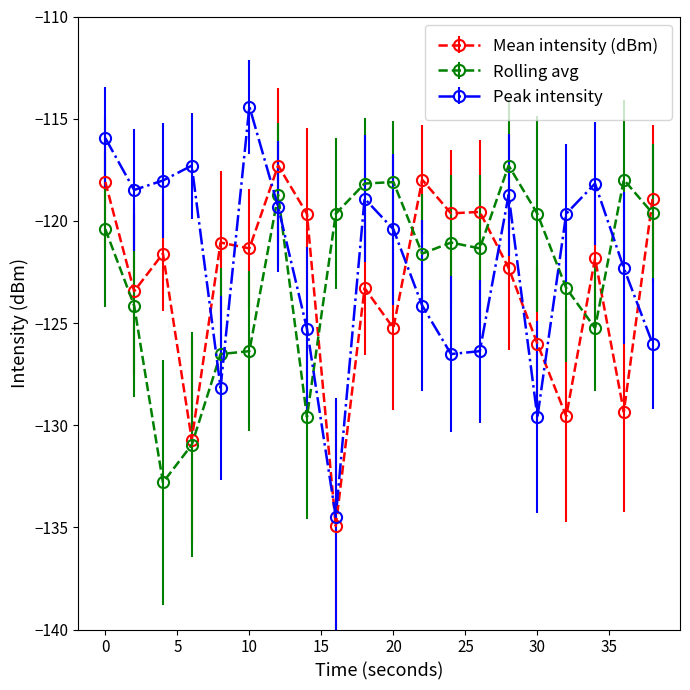

After their last crossing, which series has the higher values: Peak intensity or Mean intensity (dBm)?

Mean intensity (dBm)